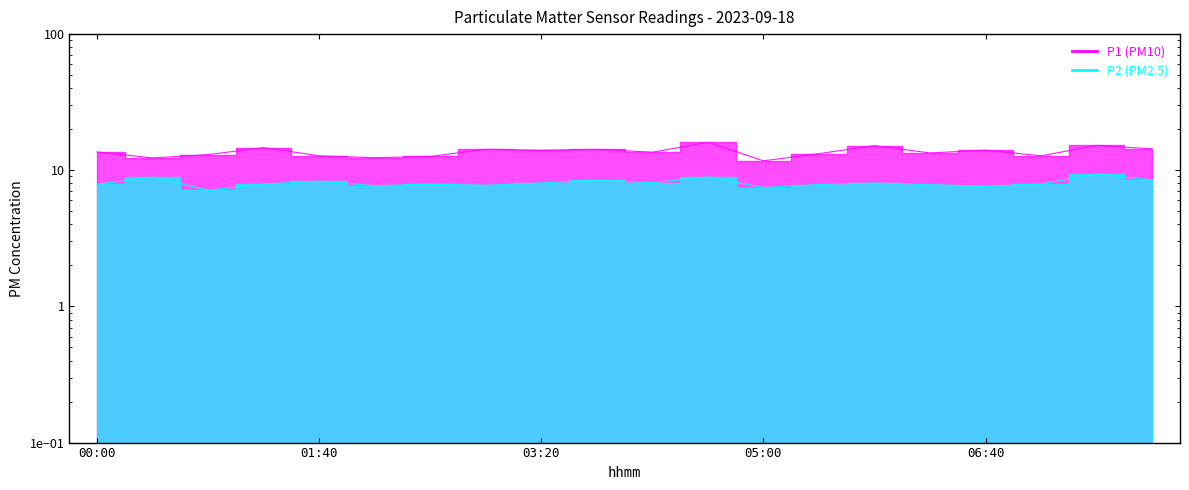

Read the P2 value at 04:35.

8.9